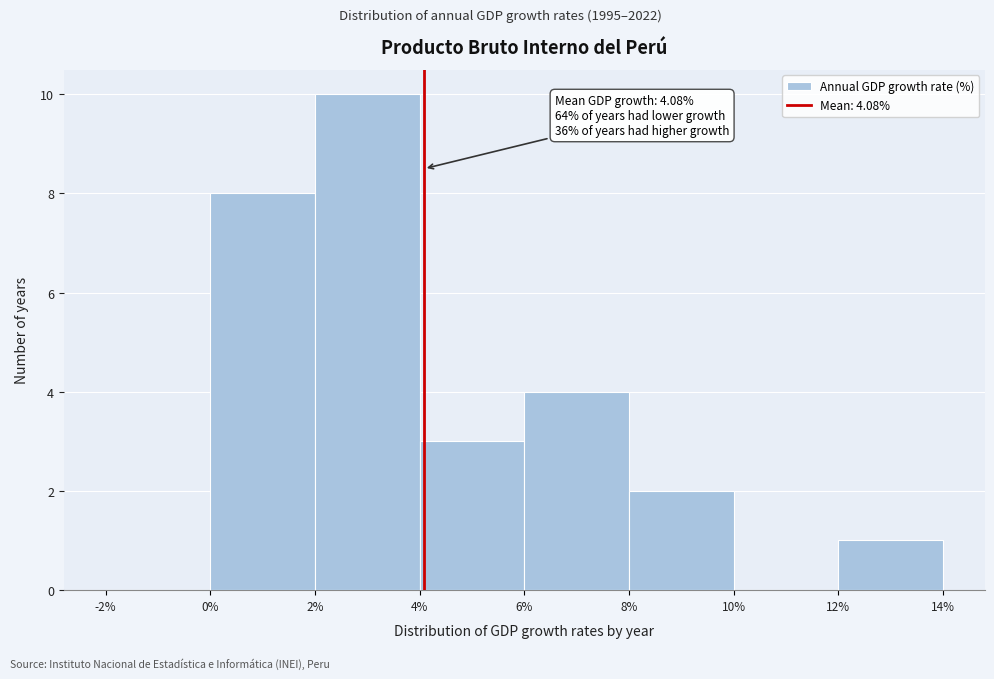

Which range on the x-axis has the tallest bar?

2% to 4%